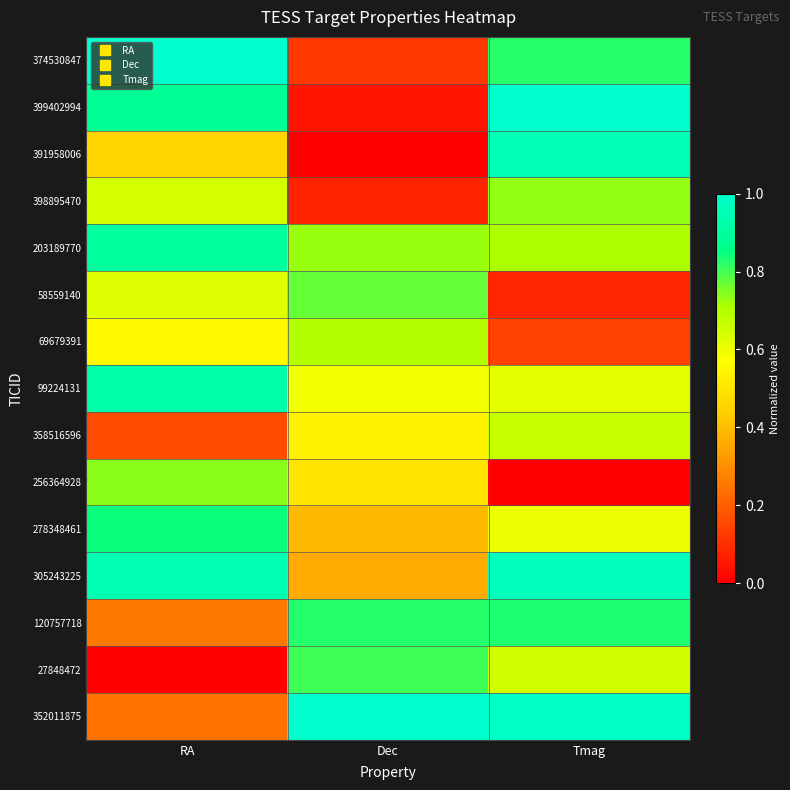

Between RA and Tmag, which is larger?

RA